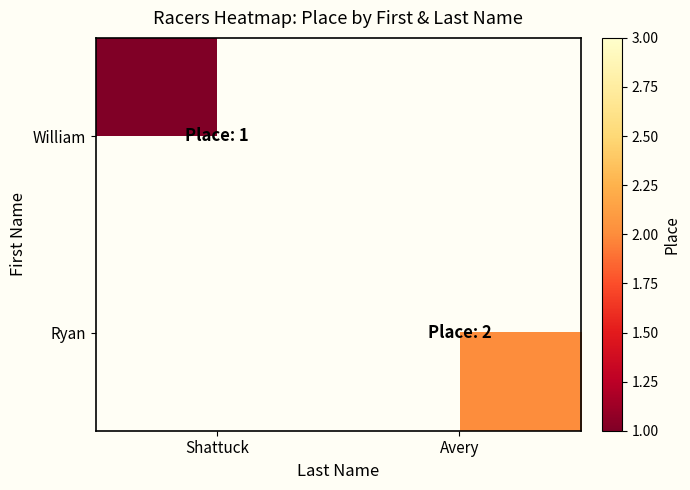

Rank the series by their maximum value, from highest to lowest.

Ryan, William